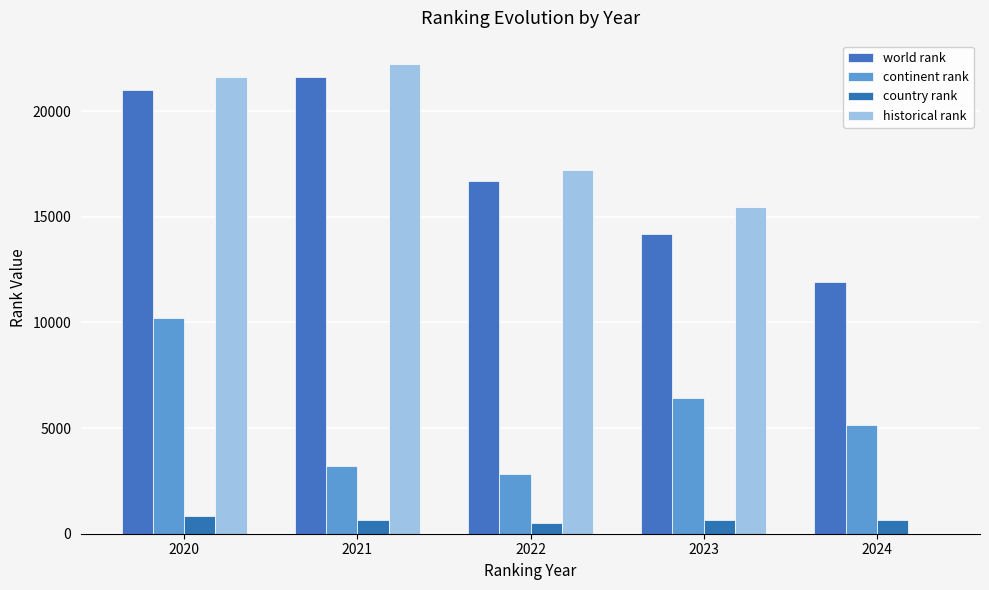

Which series has the widest spread of values?

historical rank